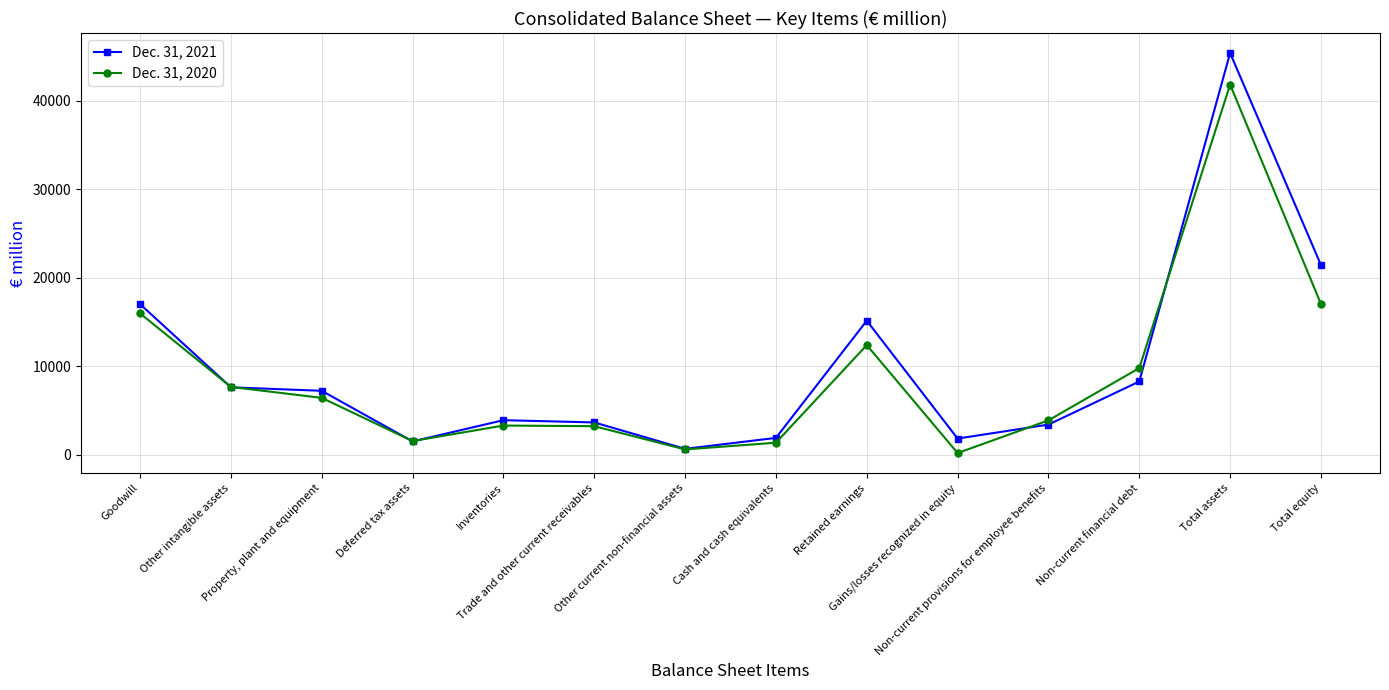

What are all the series names shown in the legend?

Dec. 31, 2021, Dec. 31, 2020